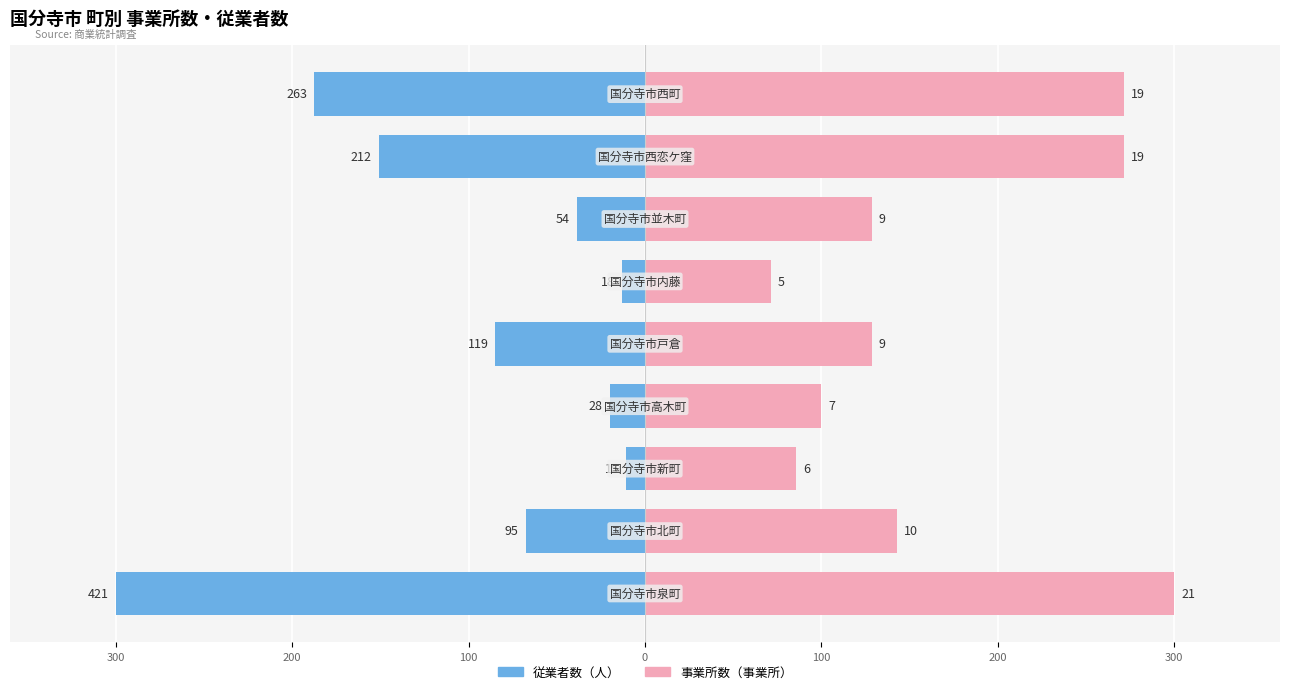

The 事業所数（事業所） series shows 254.5 at 200. True or false?

False